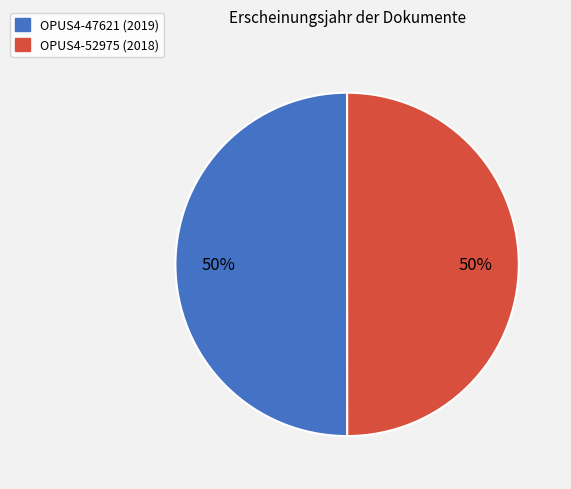

What is the ratio of the value at OPUS4-52975 (2018) to the value at OPUS4-47621 (2019)?

1.0